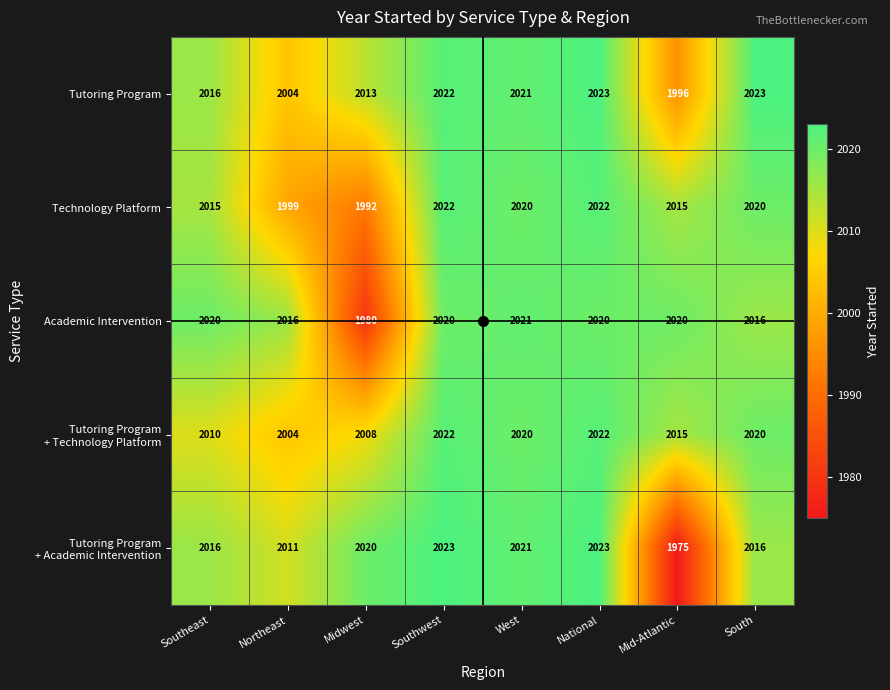

What is the difference between the maximum and minimum values in the Academic Intervention series?

41